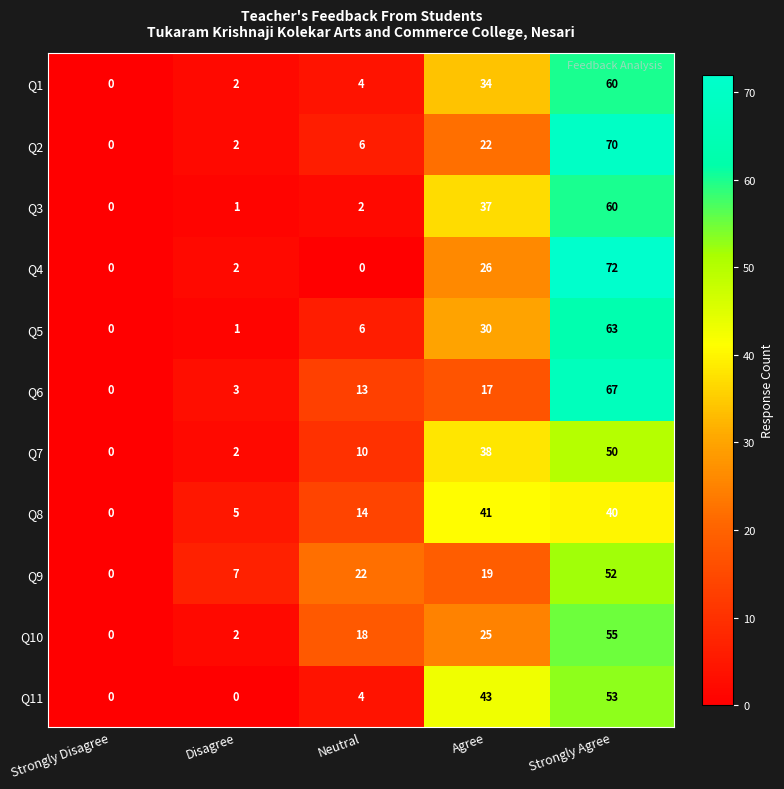

How many values in the Q10 series are below 18?

2